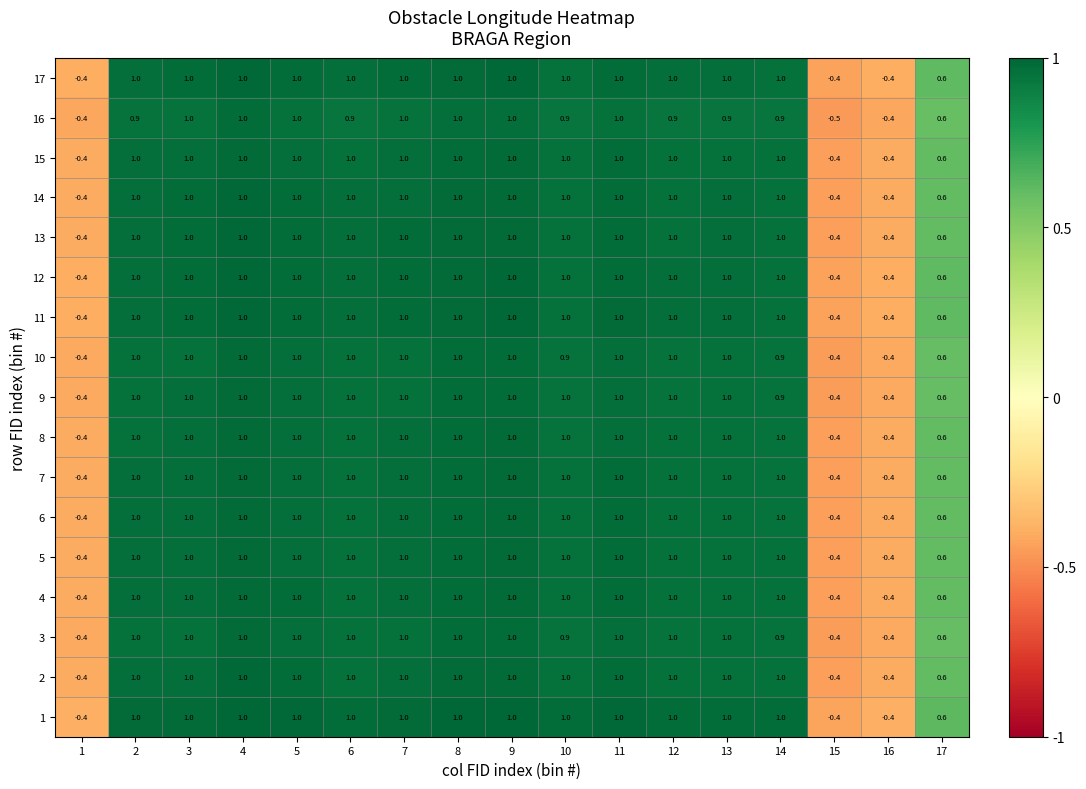

True or false: 9 has a value of 0.4 at 2.

False